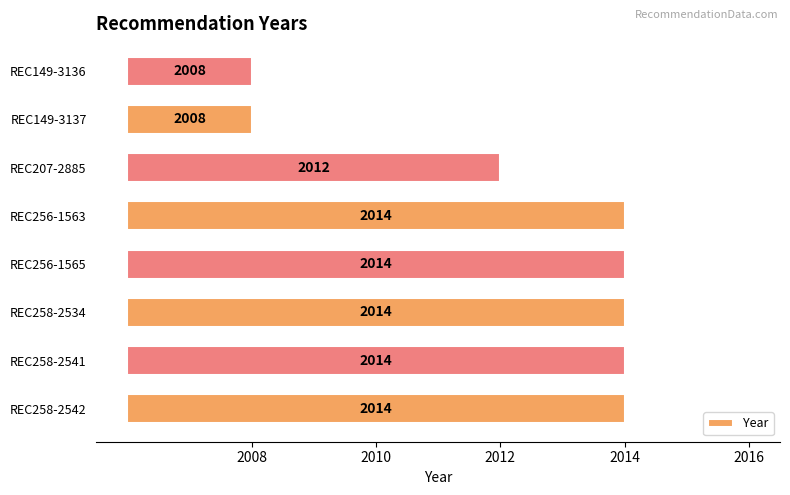

Between REC258-2542 and REC207-2885, which is larger?

REC258-2542